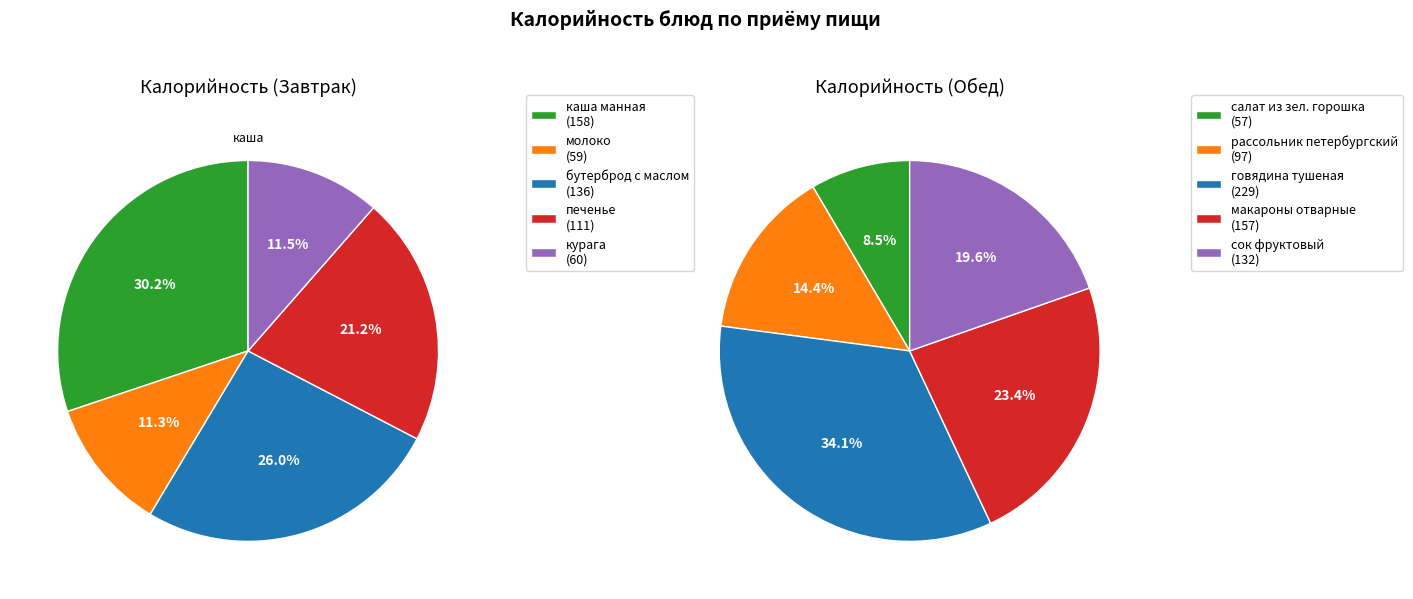

Does any single category account for the majority?

No